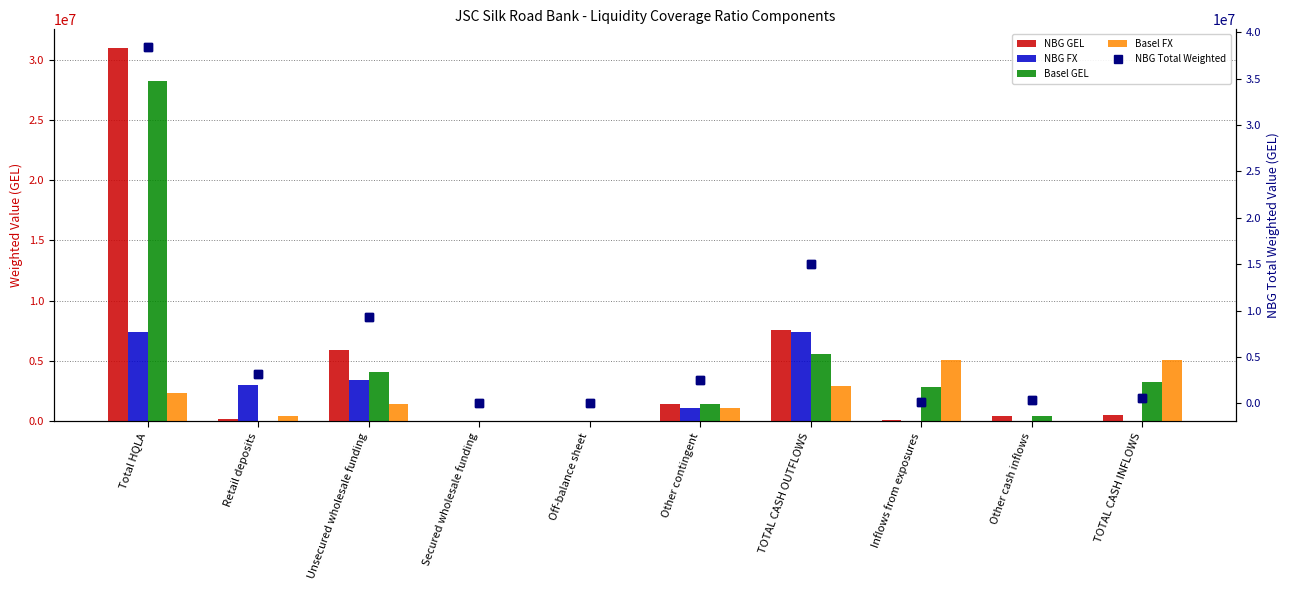

At which category is the sum across all series the highest?

Total HQLA